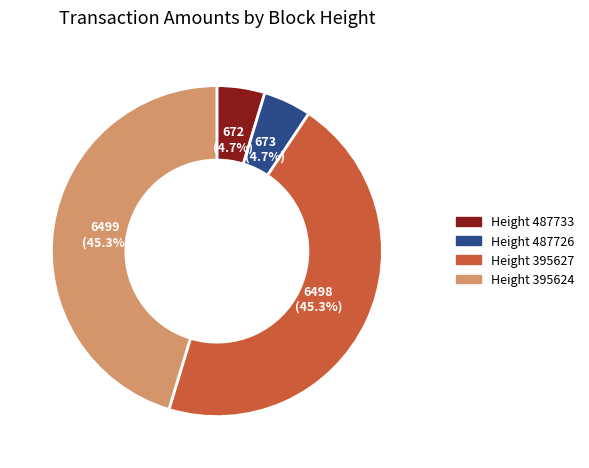

Is there any slice that represents more than half of the pie?

No